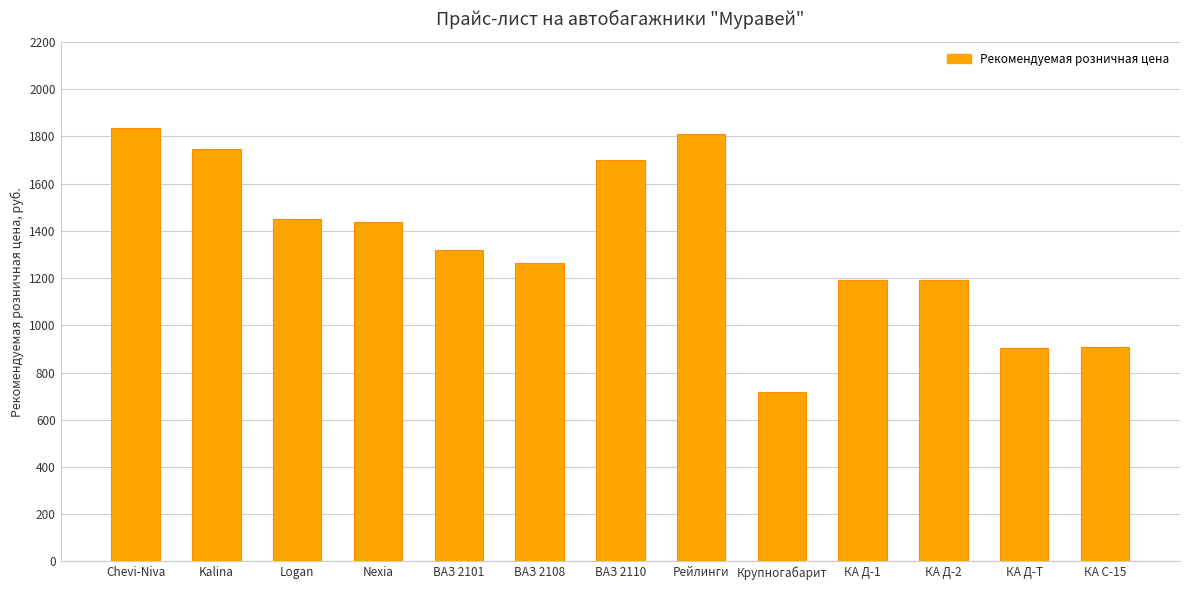

Does the chart contain stacked bars?

No